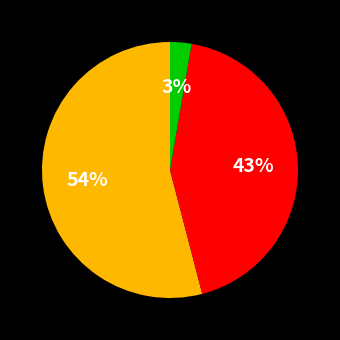

Count the number of slices in the pie.

3